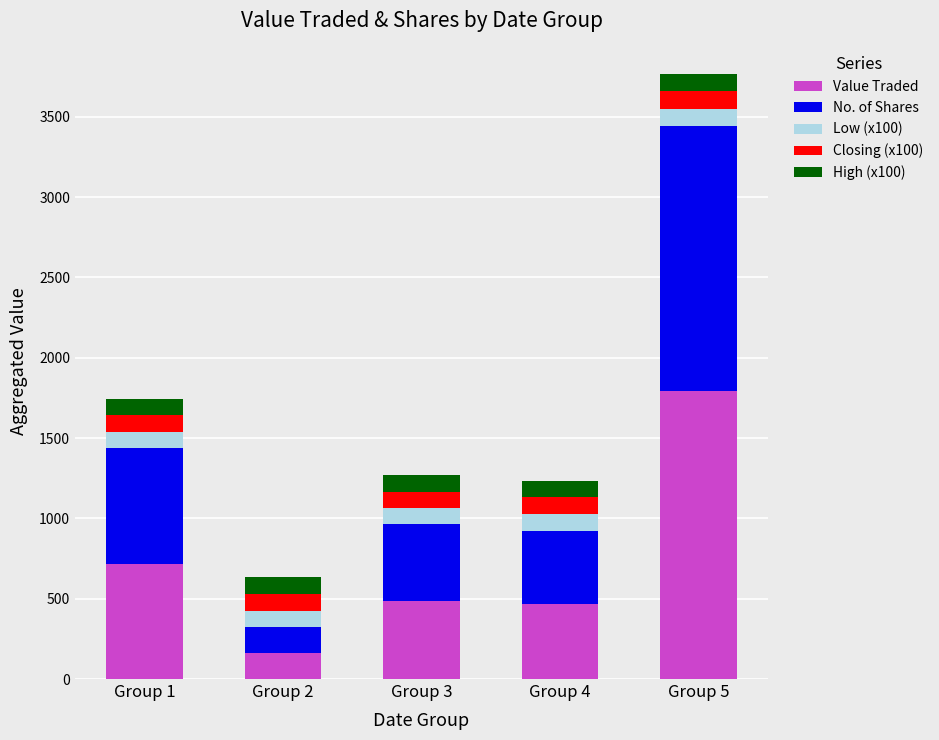

What is the minimum value for Value Traded?

163.0